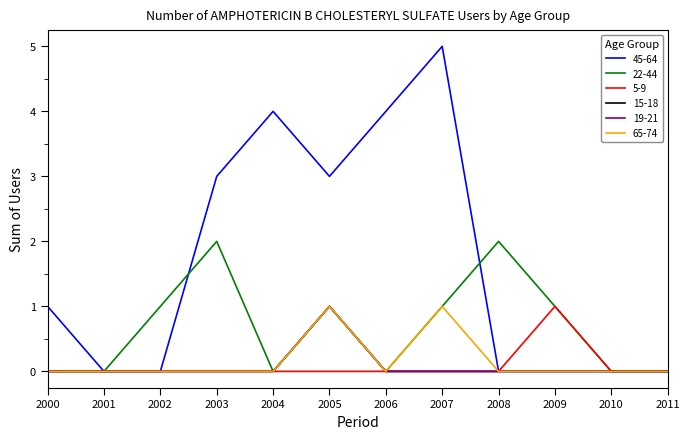

The 15-18 series shows 0 at 2002. True or false?

True